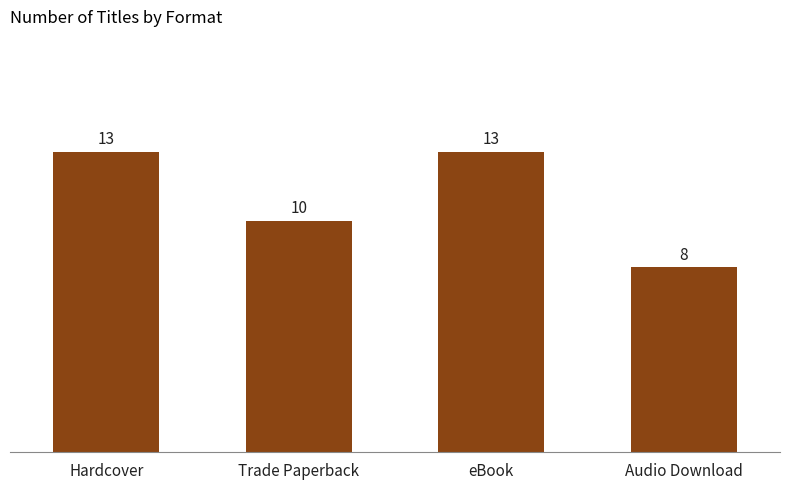

Between Audio Download and Hardcover, which is larger?

Hardcover